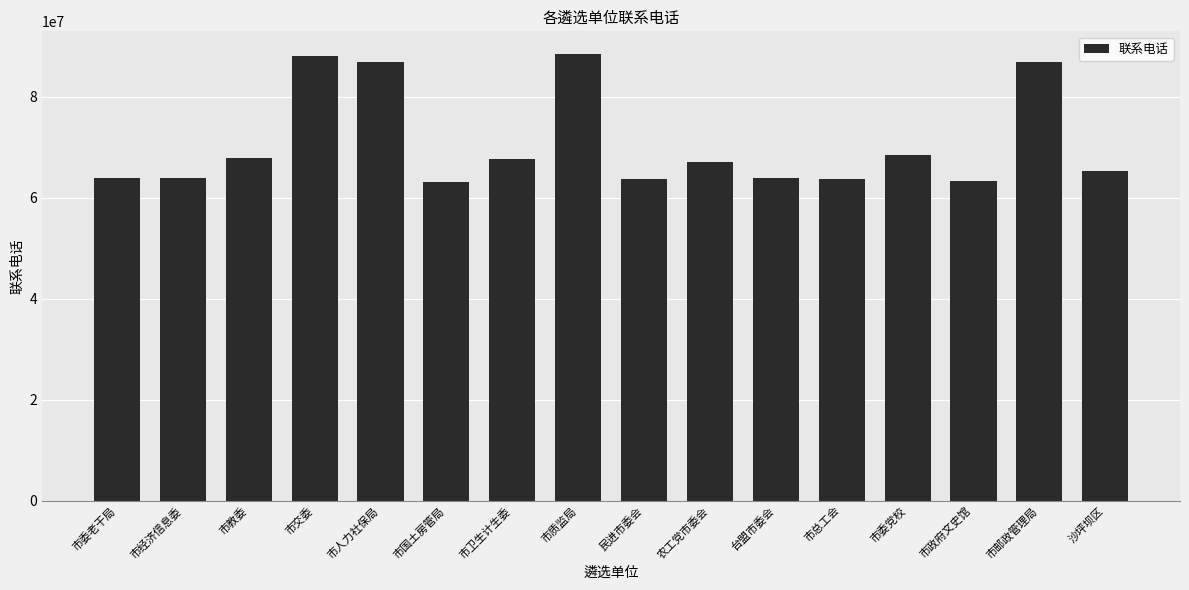

The value at 市卫生计生委 is 67706753. True or false?

True